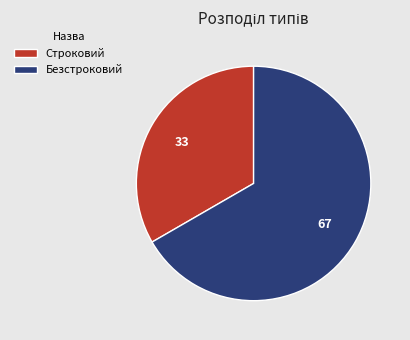

Is the sum of Безстроковий and Строковий greater than half?

Yes